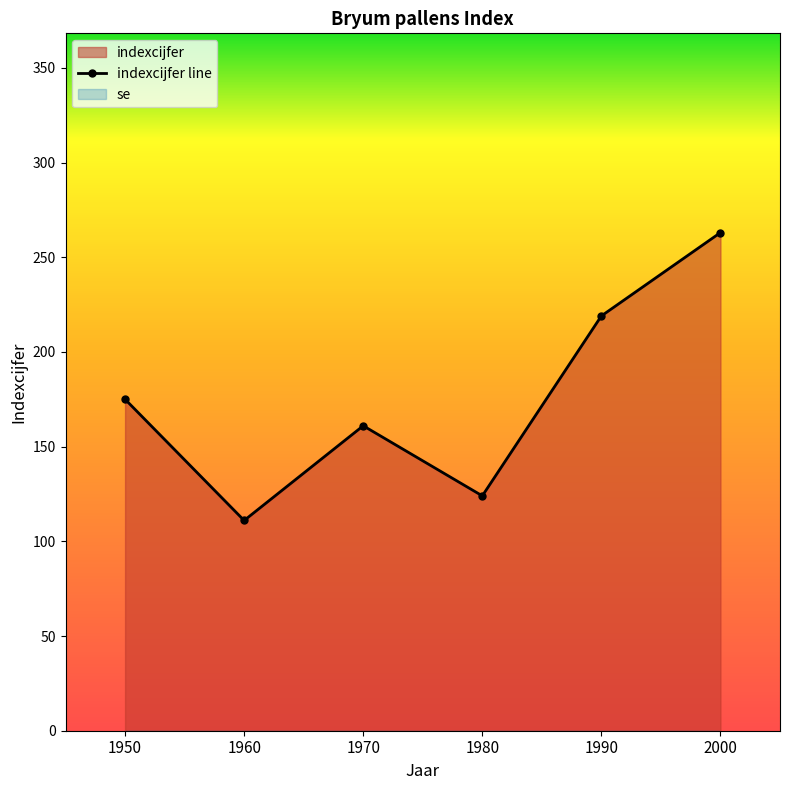

Rank the categories by value from highest to lowest.

2000, 1990, 1950, 1970, 1980, 1960